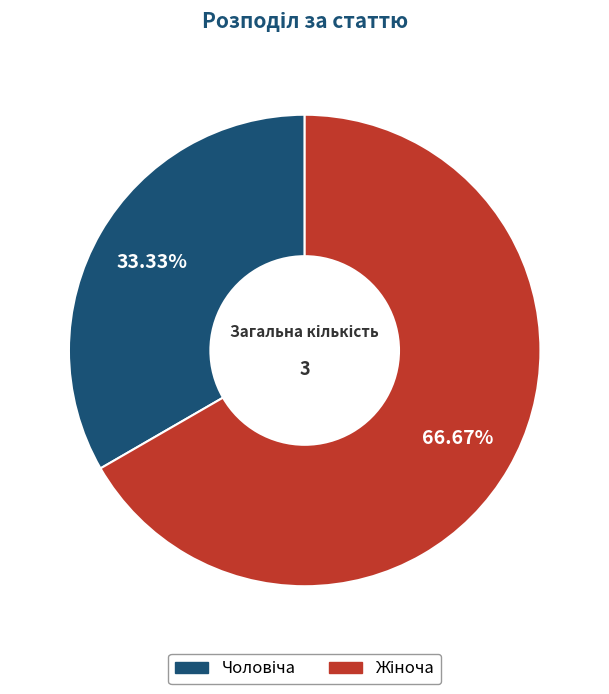

Is there any slice that represents more than half of the pie?

Yes